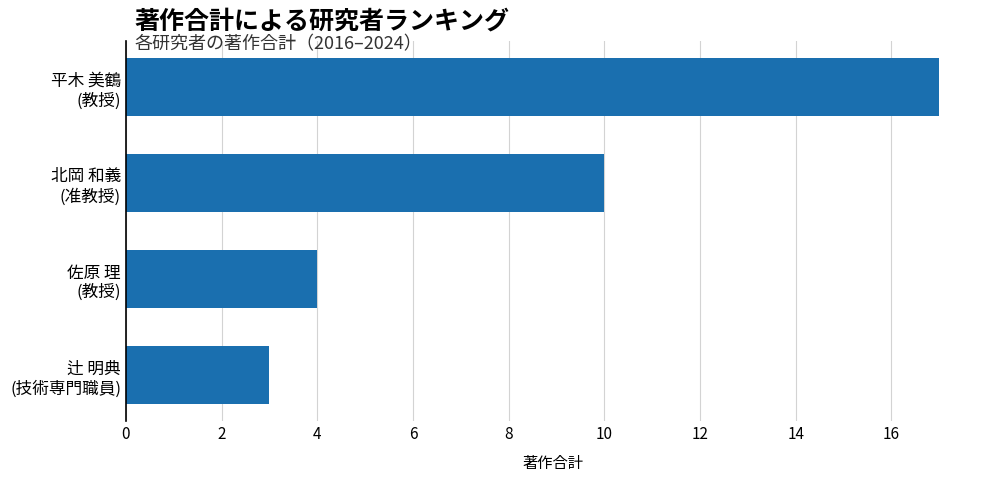

Which label corresponds to the largest value in the chart?

平木 美鶴
(教授)